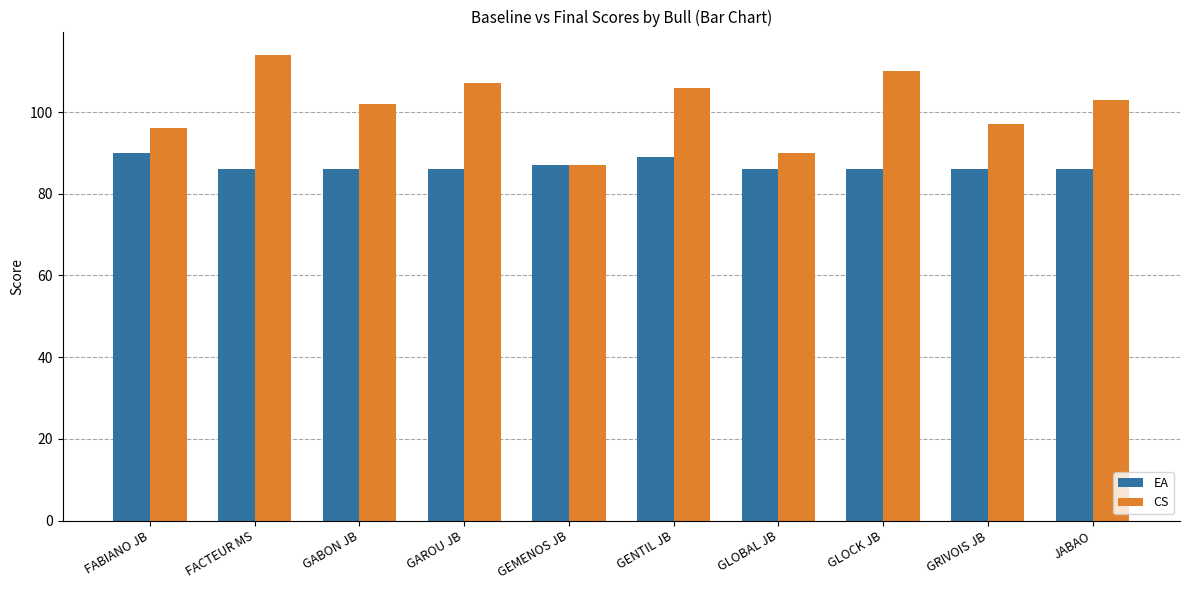

Rank the series at GRIVOIS JB from highest to lowest value.

CS, EA